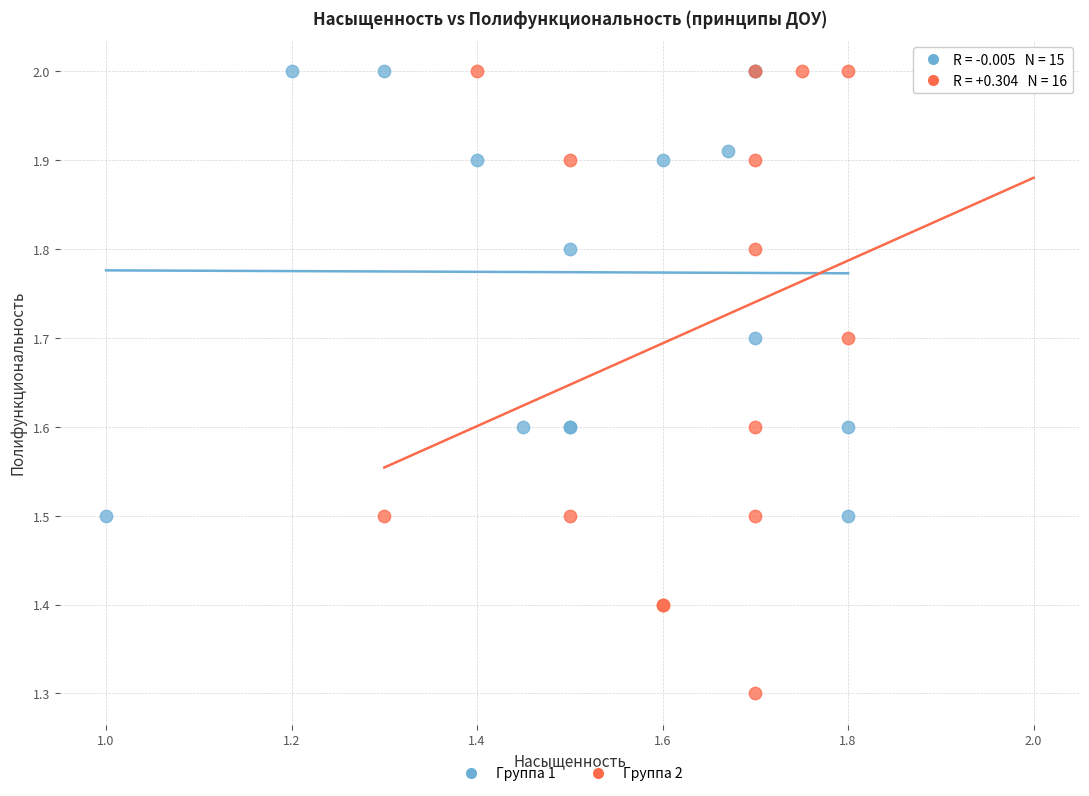

Which series contains the lowest Y value?

Группа 2